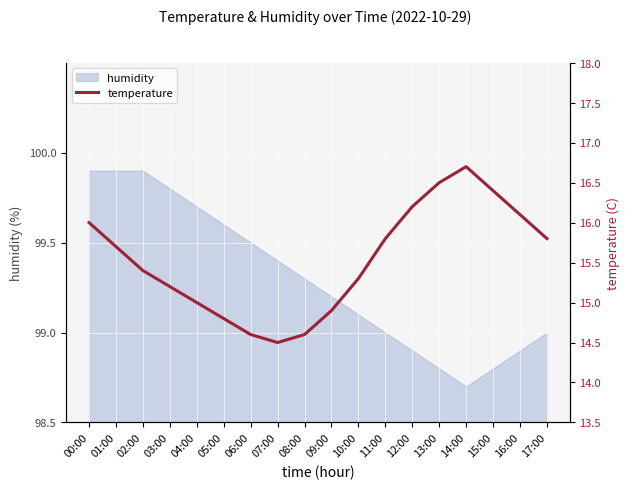

What is the label of the 8th point from the left?

07:00